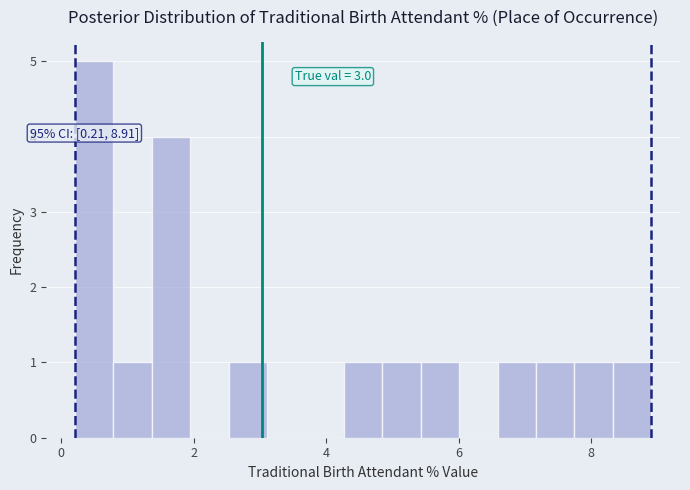

Read against the x-axis, roughly where is the centre of the tallest bar?

0.6